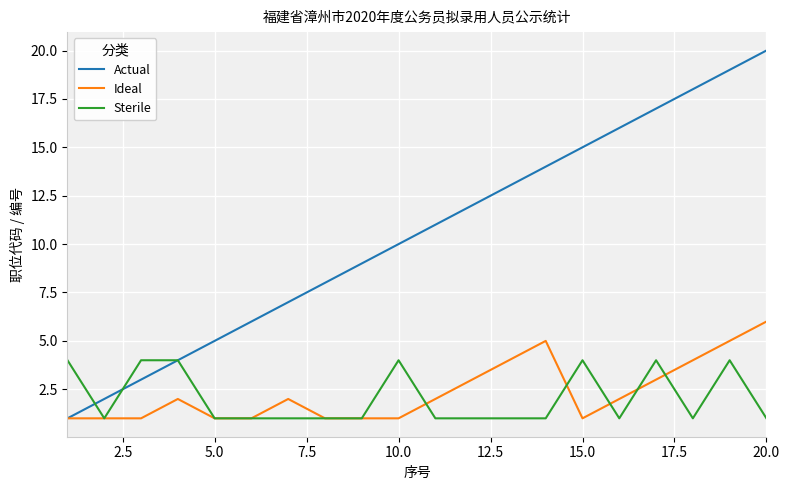

What is the greatest value displayed?

20